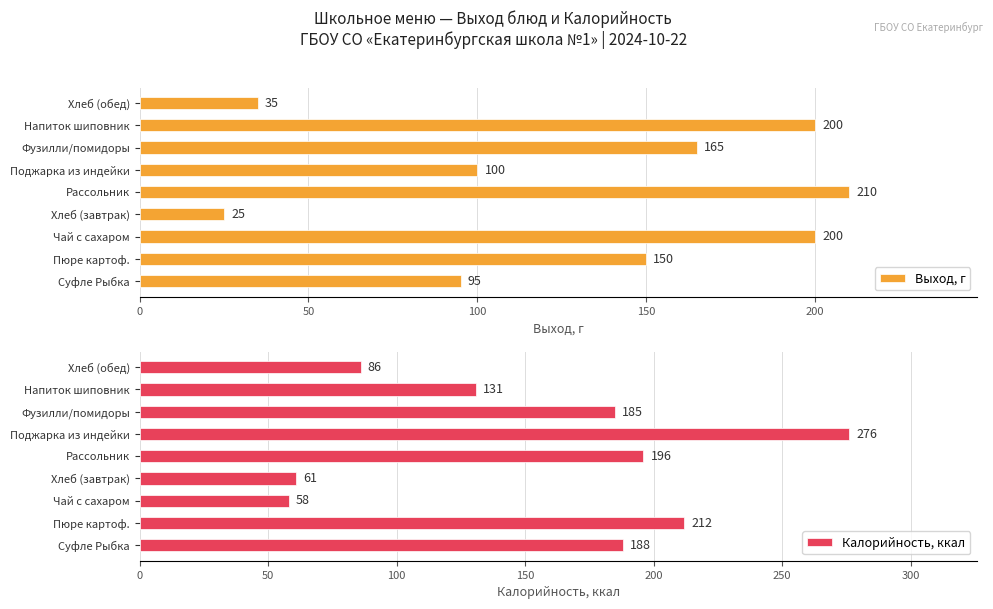

What is the average value of the Калорийность, ккал series?

155